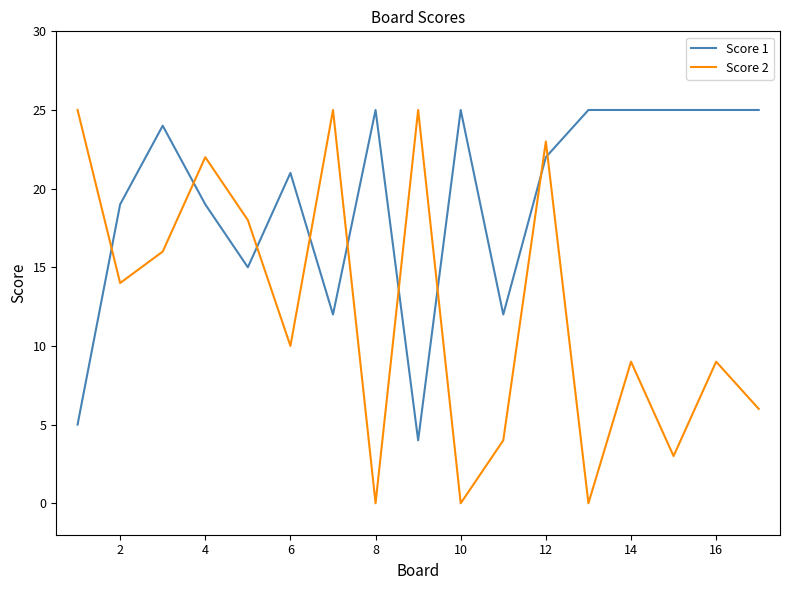

What is the difference between the maximum and minimum values in the Score 2 series?

25